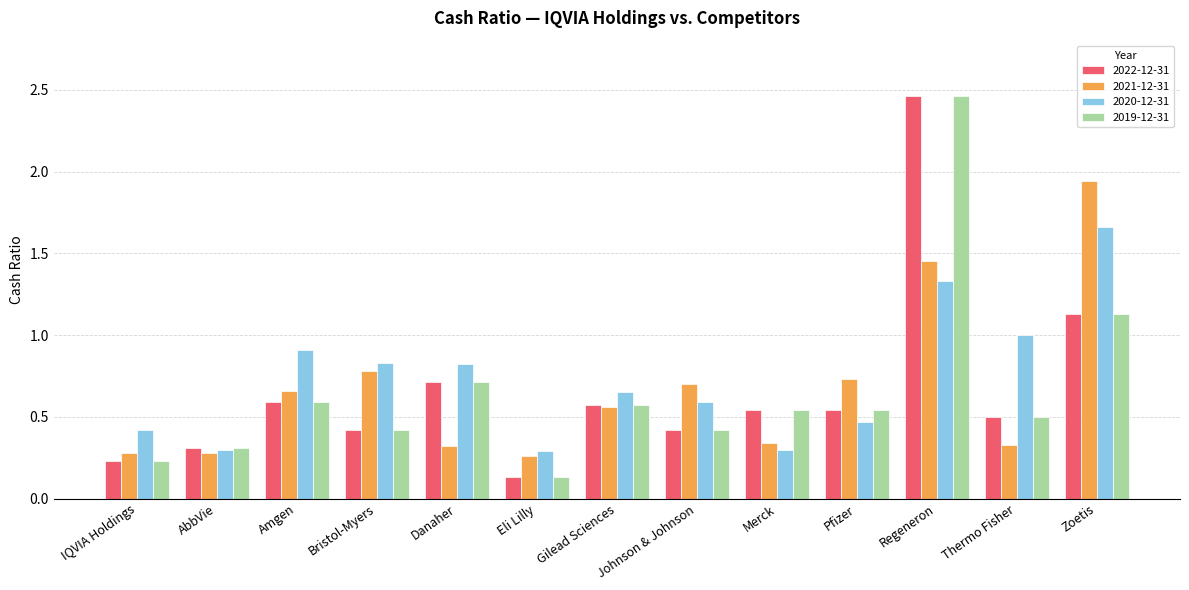

Which category has the lowest value across all series?

Eli Lilly